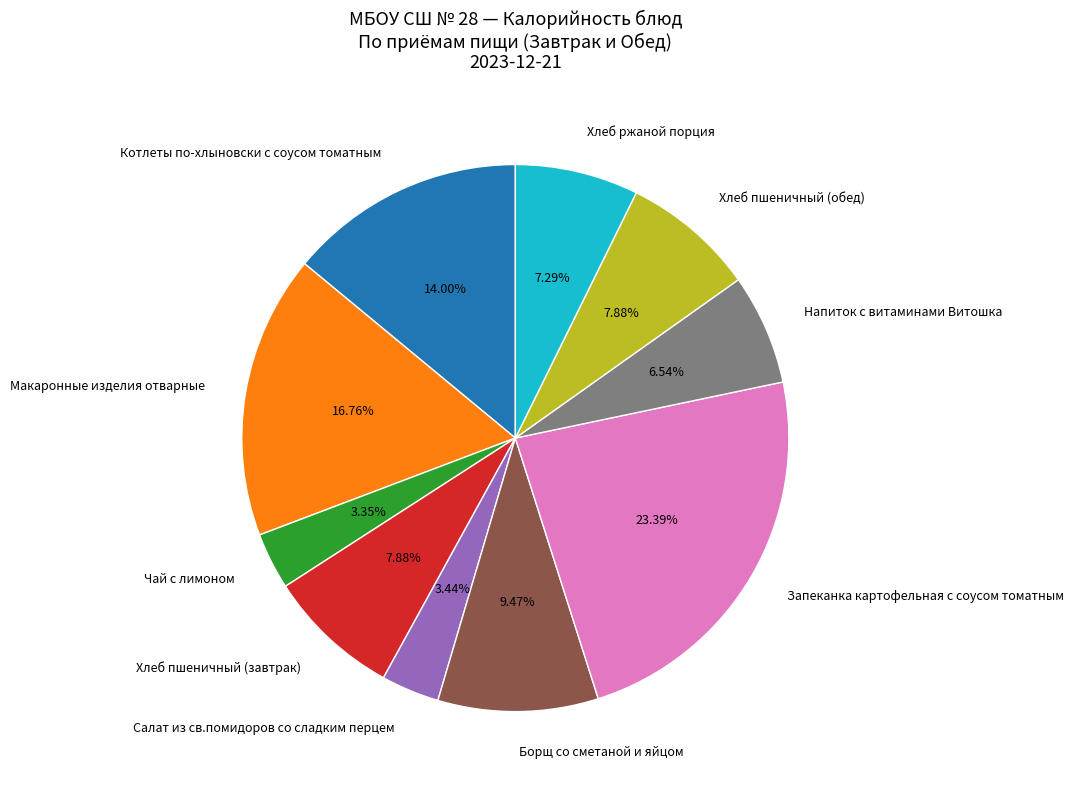

How many slices are in this pie chart?

10